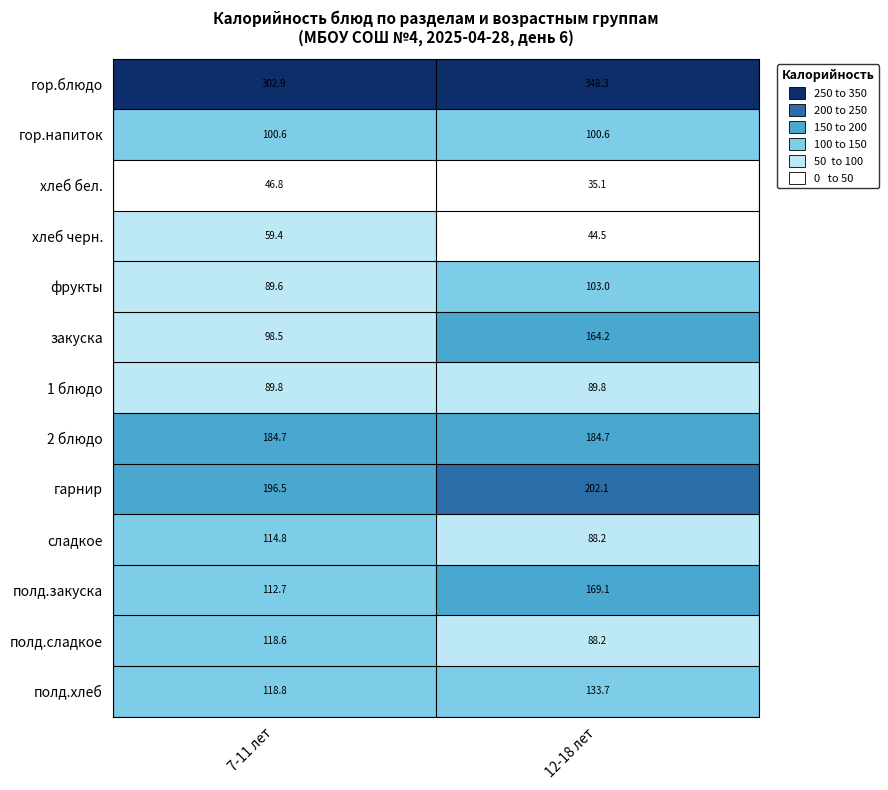

Count the number of data series in this chart.

13